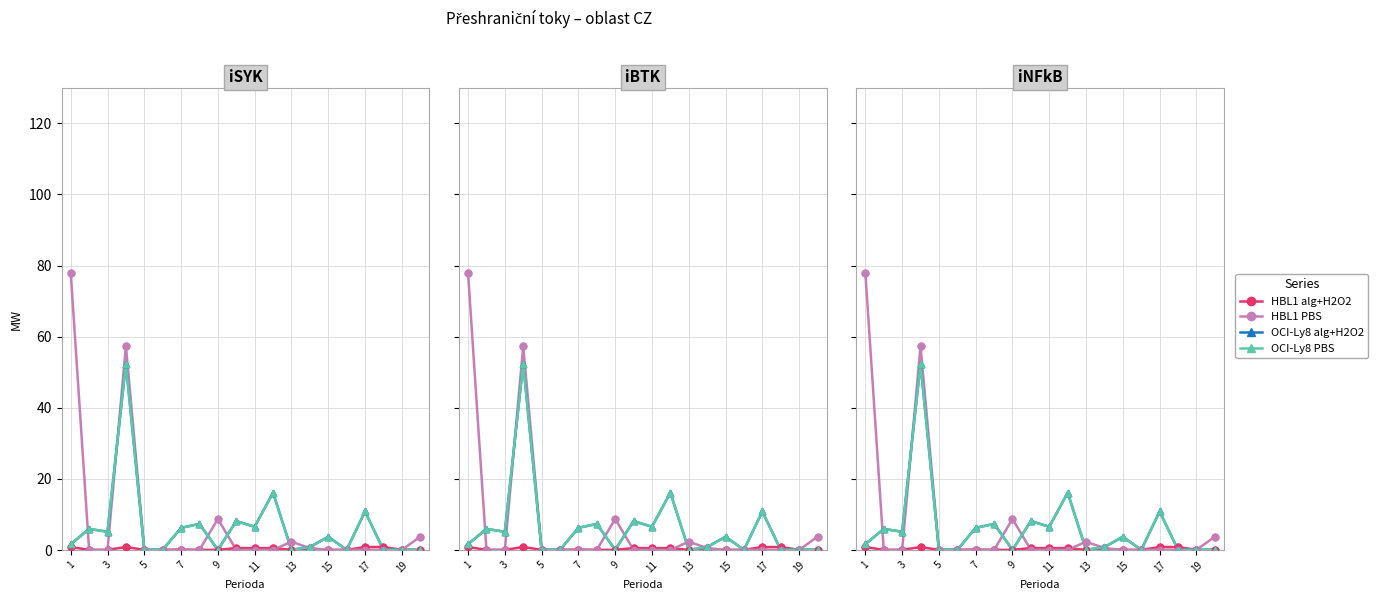

Which series contains the lowest Y value?

HBL1 alg+H2O2